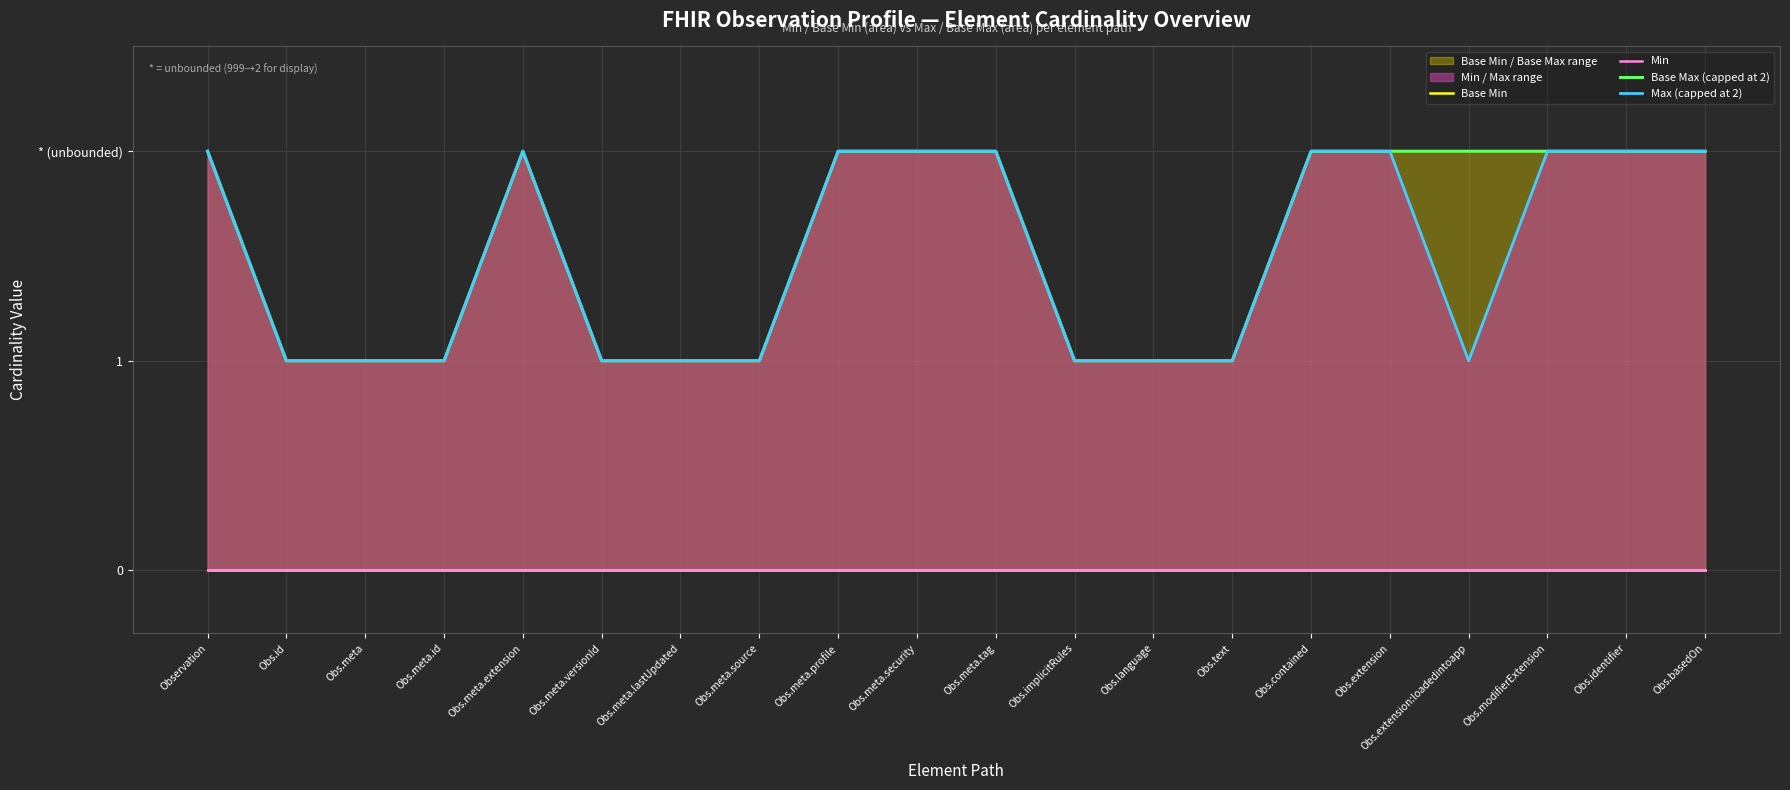

Reading left to right, transcribe all the data shown in this chart.

Base Min: Observation=0	Obs.id=0	Obs.meta=0	Obs.meta.id=0	Obs.meta.extension=0	Obs.meta.versionId=0	Obs.meta.lastUpdated=0	Obs.meta.source=0	Obs.meta.profile=0	Obs.meta.security=0	Obs.meta.tag=0	Obs.implicitRules=0	Obs.language=0	Obs.text=0	Obs.contained=0	Obs.extension=0	Obs.extension:loadedintoapp=0	Obs.modifierExtension=0	Obs.identifier=0	Obs.basedOn=0
Min: Observation=0	Obs.id=0	Obs.meta=0	Obs.meta.id=0	Obs.meta.extension=0	Obs.meta.versionId=0	Obs.meta.lastUpdated=0	Obs.meta.source=0	Obs.meta.profile=0	Obs.meta.security=0	Obs.meta.tag=0	Obs.implicitRules=0	Obs.language=0	Obs.text=0	Obs.contained=0	Obs.extension=0	Obs.extension:loadedintoapp=0	Obs.modifierExtension=0	Obs.identifier=0	Obs.basedOn=0
Base Max (capped at 2): Observation=2	Obs.id=1	Obs.meta=1	Obs.meta.id=1	Obs.meta.extension=2	Obs.meta.versionId=1	Obs.meta.lastUpdated=1	Obs.meta.source=1	Obs.meta.profile=2	Obs.meta.security=2	Obs.meta.tag=2	Obs.implicitRules=1	Obs.language=1	Obs.text=1	Obs.contained=2	Obs.extension=2	Obs.extension:loadedintoapp=2	Obs.modifierExtension=2	Obs.identifier=2	Obs.basedOn=2
Max (capped at 2): Observation=2	Obs.id=1	Obs.meta=1	Obs.meta.id=1	Obs.meta.extension=2	Obs.meta.versionId=1	Obs.meta.lastUpdated=1	Obs.meta.source=1	Obs.meta.profile=2	Obs.meta.security=2	Obs.meta.tag=2	Obs.implicitRules=1	Obs.language=1	Obs.text=1	Obs.contained=2	Obs.extension=2	Obs.extension:loadedintoapp=1	Obs.modifierExtension=2	Obs.identifier=2	Obs.basedOn=2